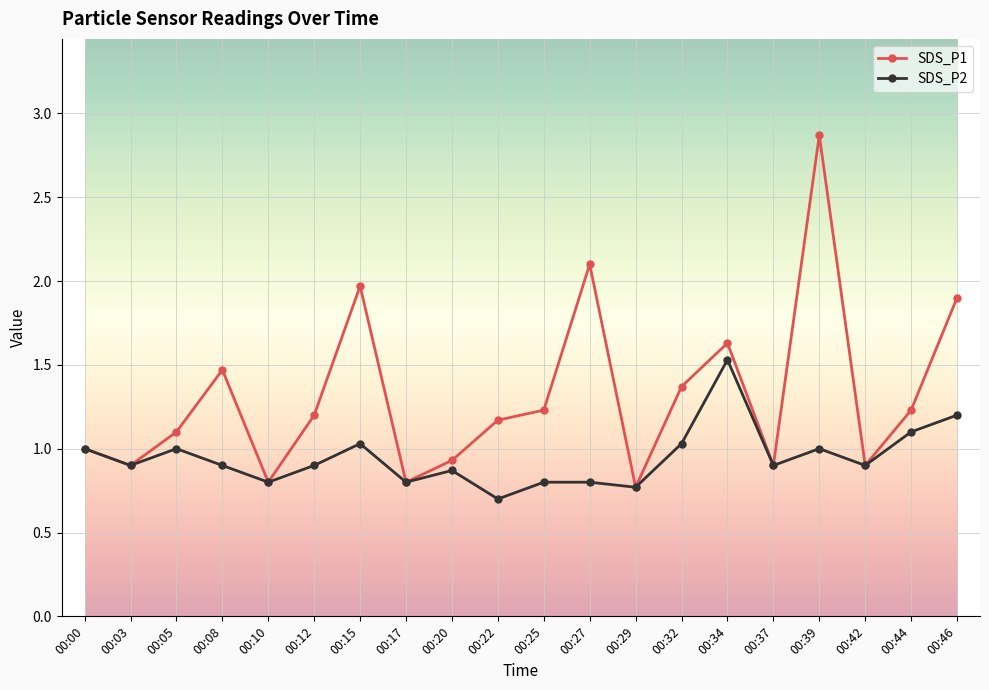

Where is SDS_P1 nearest to the value 1?

00:00